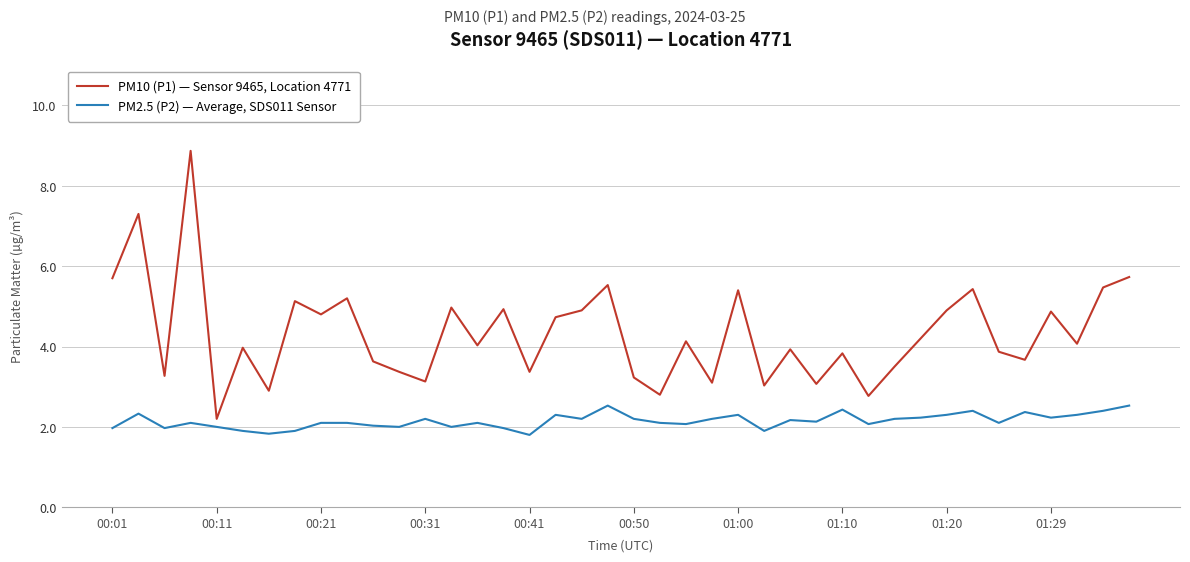

Does the chart have visible grid lines?

Yes